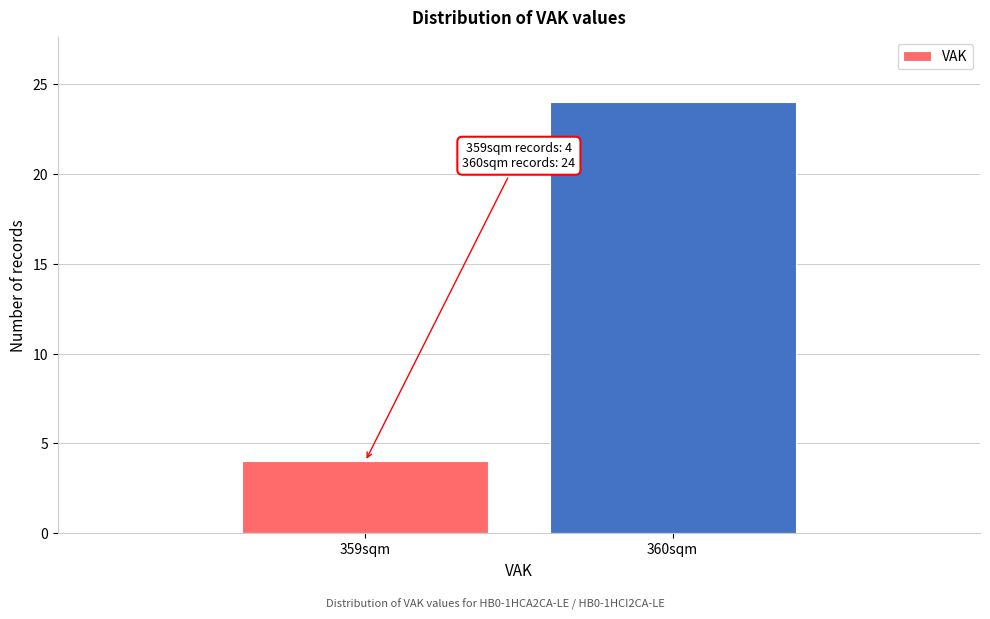

Reading left to right, what are all the values shown in this chart?

359sqm=4	360sqm=24